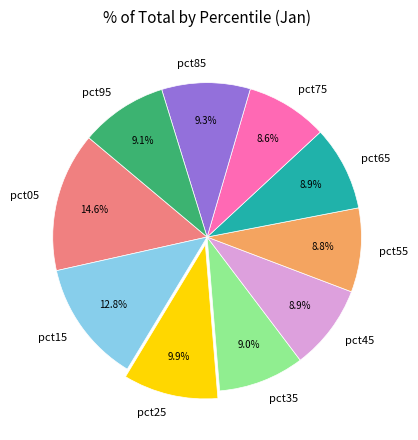

How many slices are in this pie chart?

10